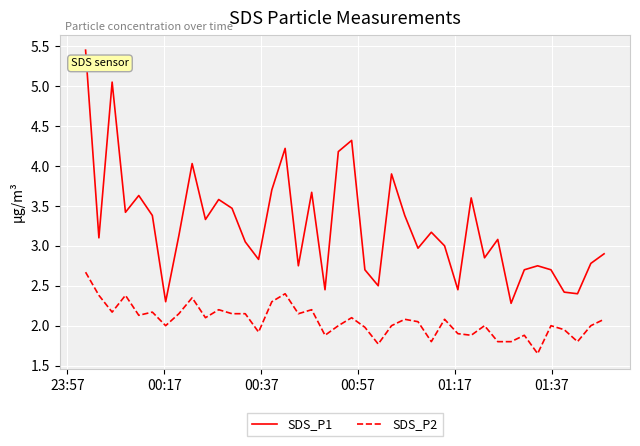

List the series in order of their overall mean, lowest first.

SDS_P2, SDS_P1